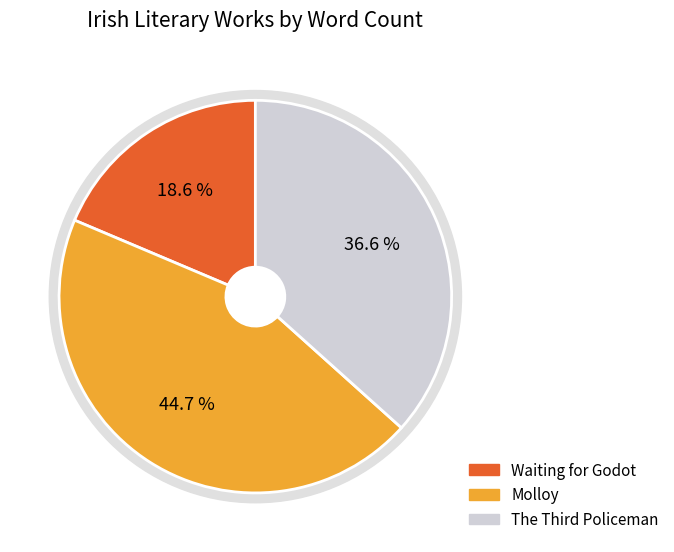

Is it true that Waiting for Godot is 19% of the pie?

True